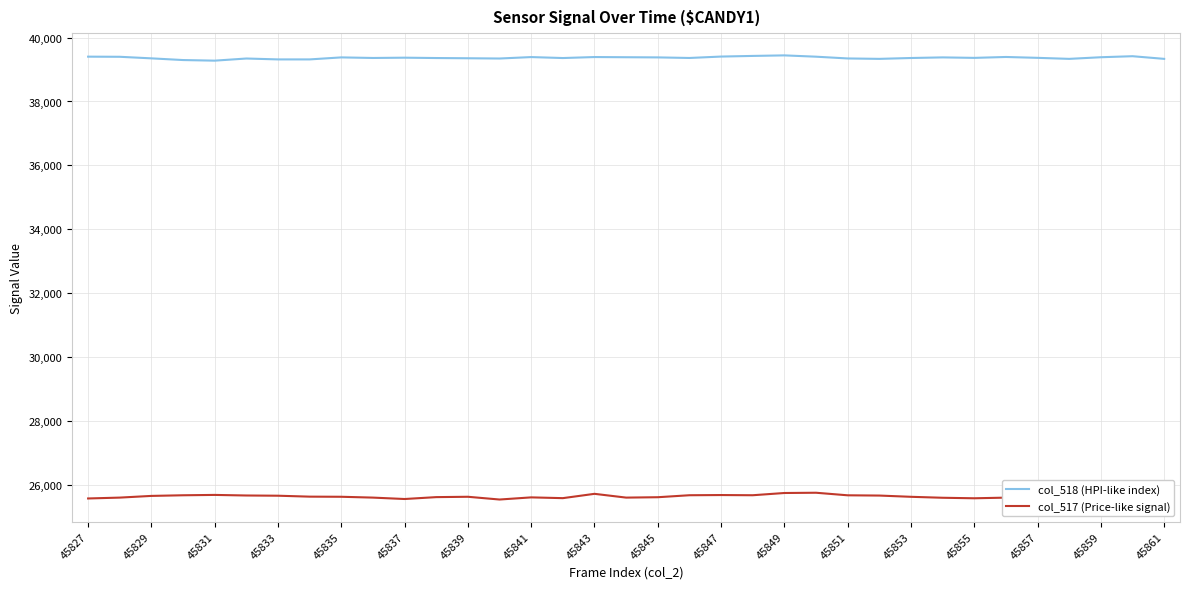

What is the lowest value of the col_518 (HPI-like index) series?

39277